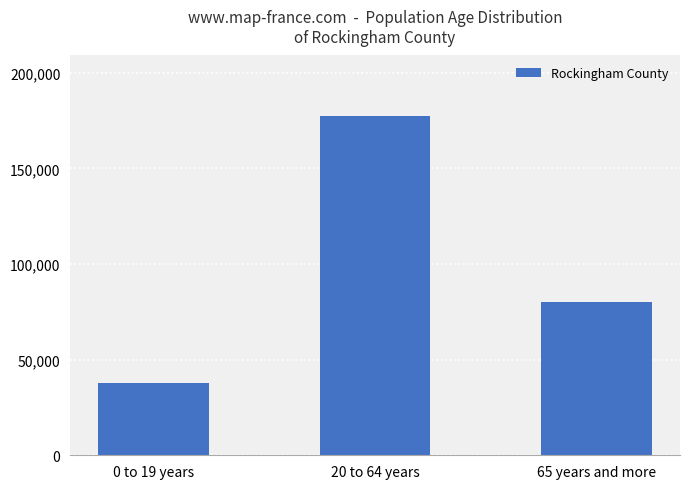

Approximately how many times larger is the value at 0 to 19 years compared to 65 years and more?

0.5